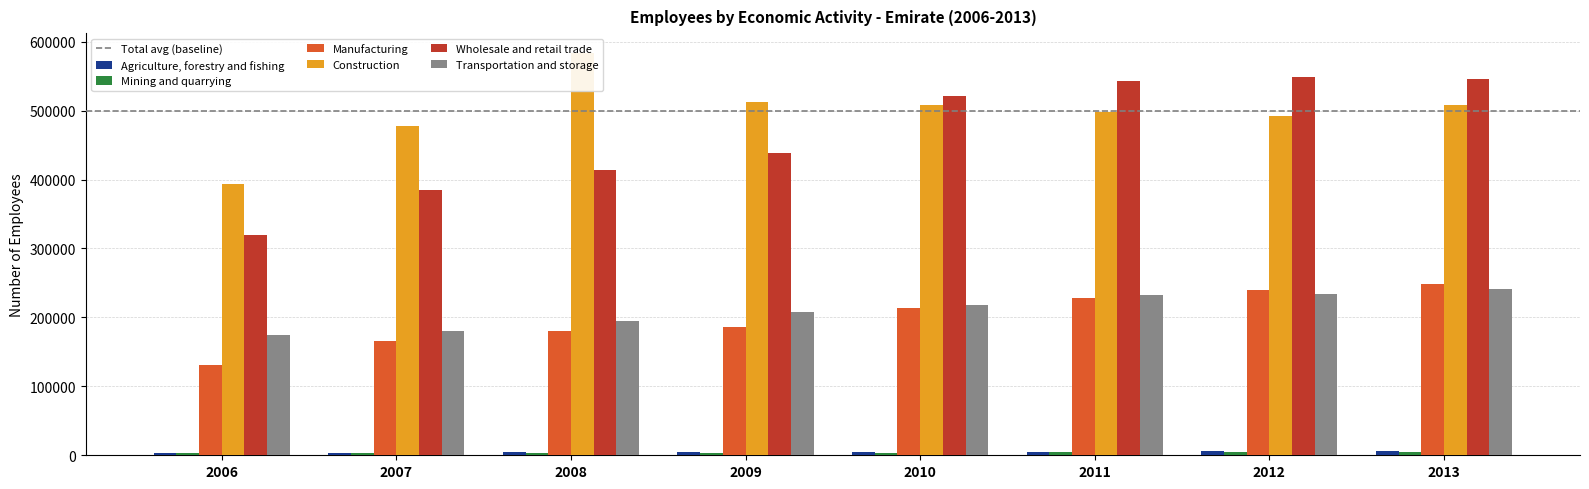

Count the number of data series in this chart.

6